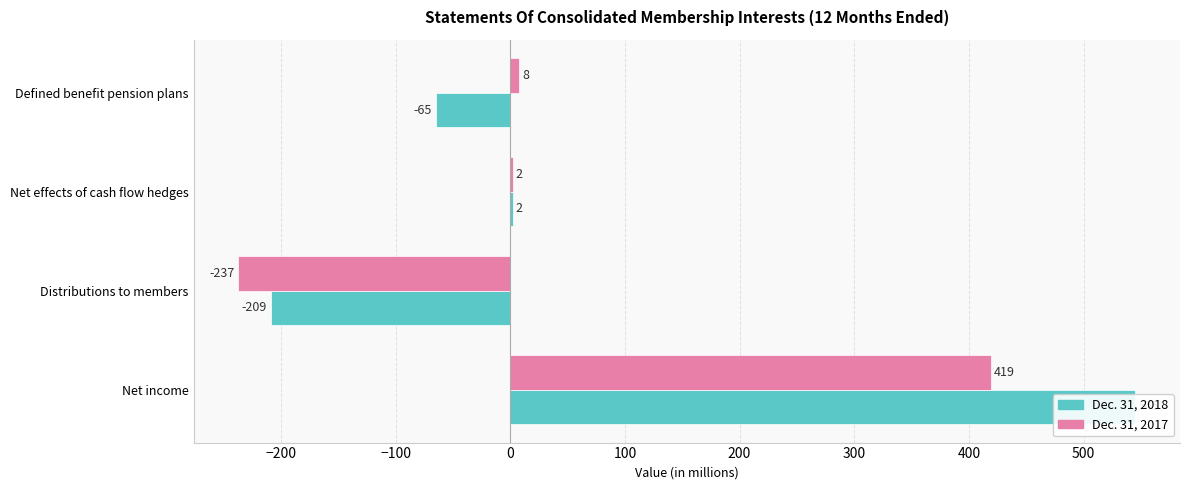

Is it true that Dec. 31, 2018 equals -101 at Distributions to members?

False